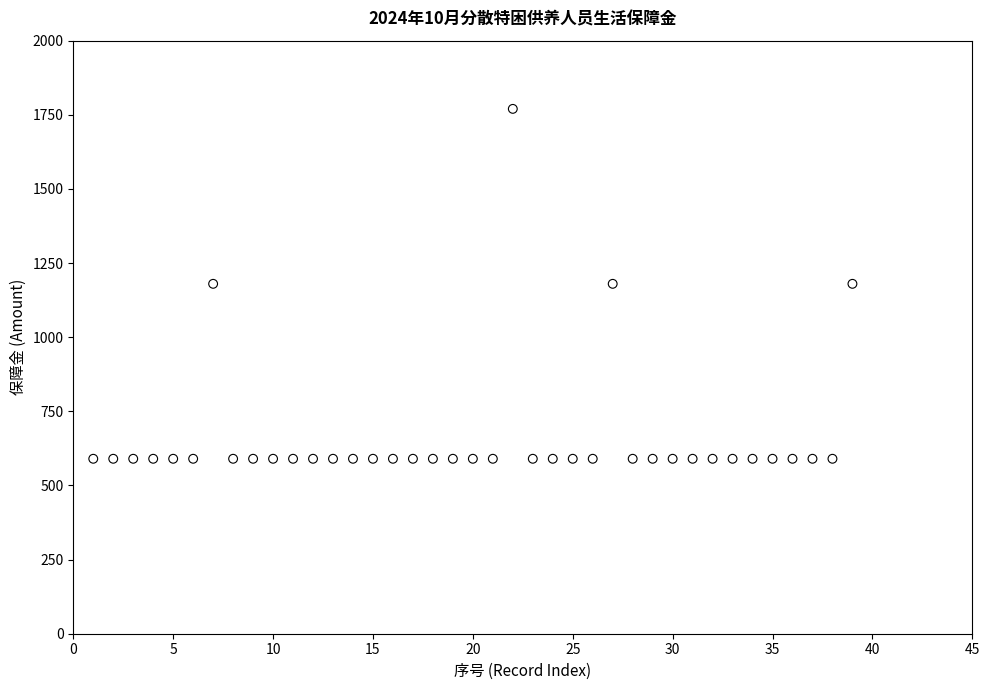

What is the range of Y values (max minus min)?

1180